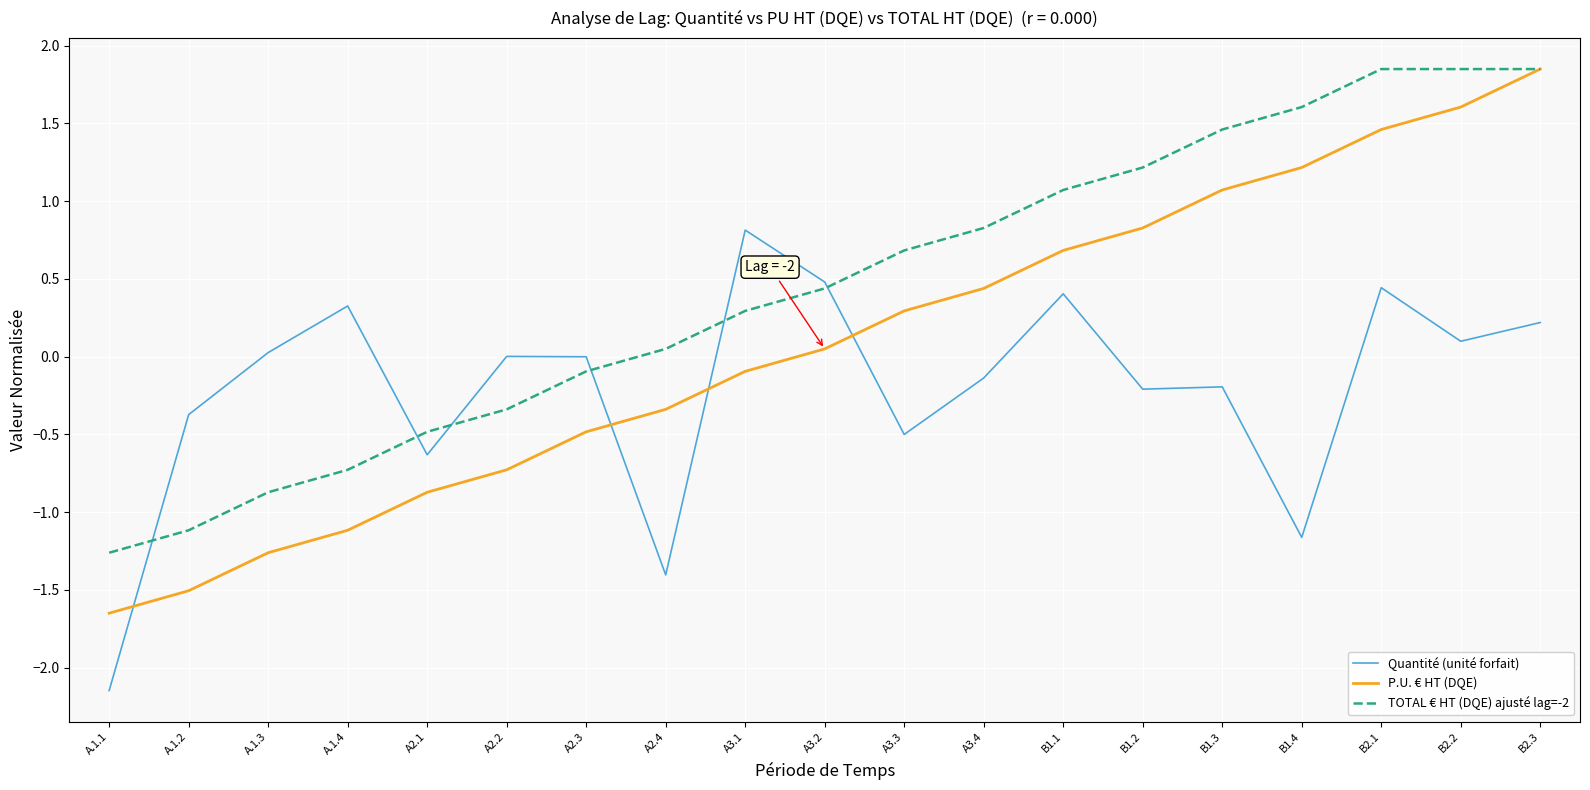

What is the average value of the Quantité (unité forfait) series?

-0.2